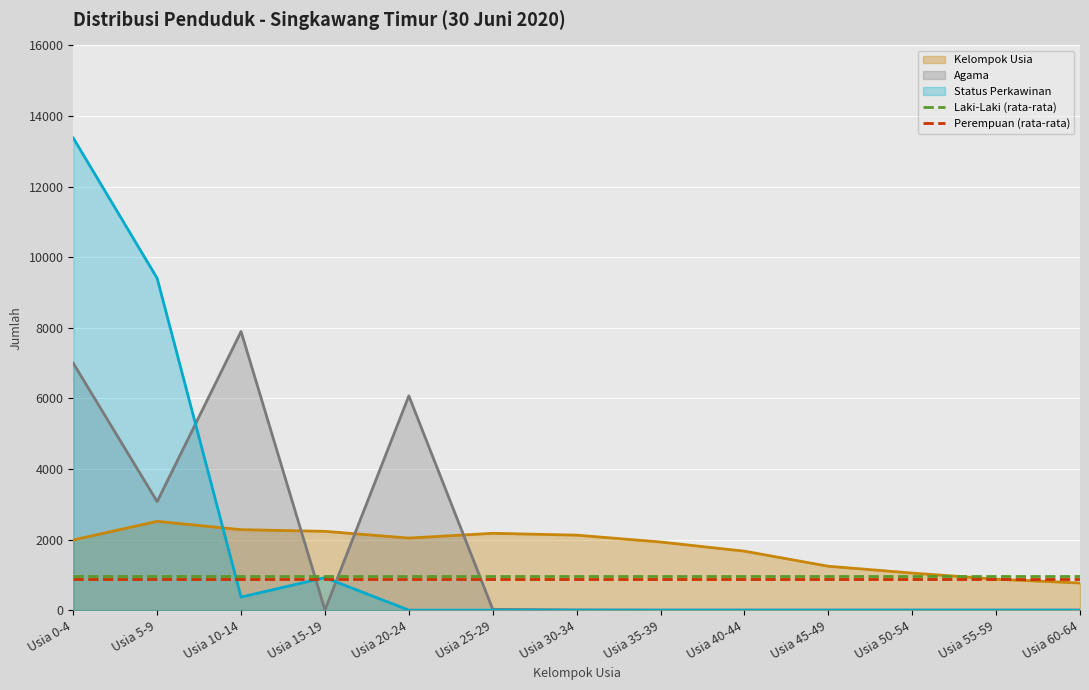

The Perempuan (rata-rata) series shows 341.7 at Usia 0-4. True or false?

False